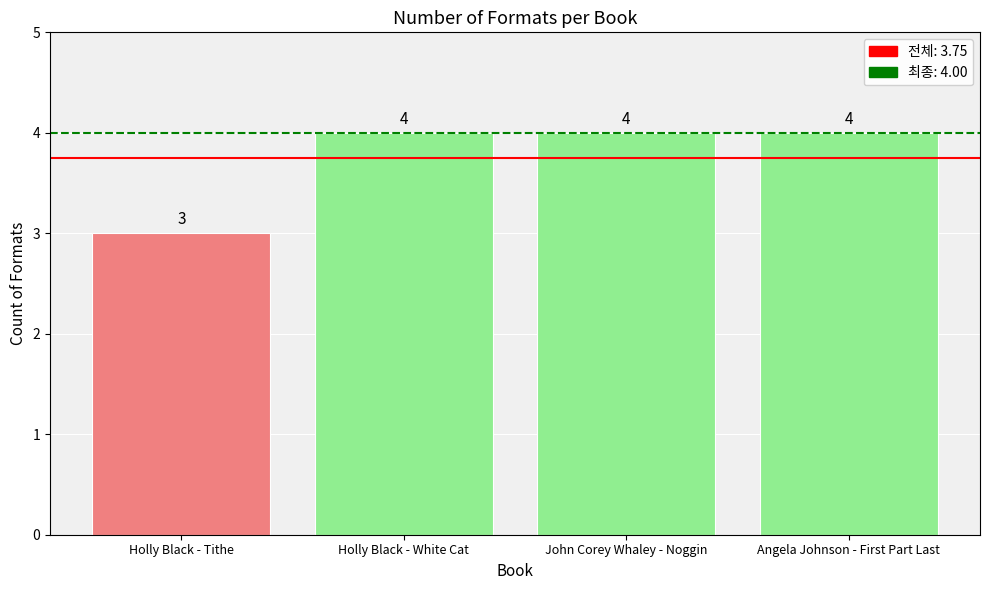

What is the change in value from Holly Black - Tithe to Angela Johnson - First Part Last?

+1